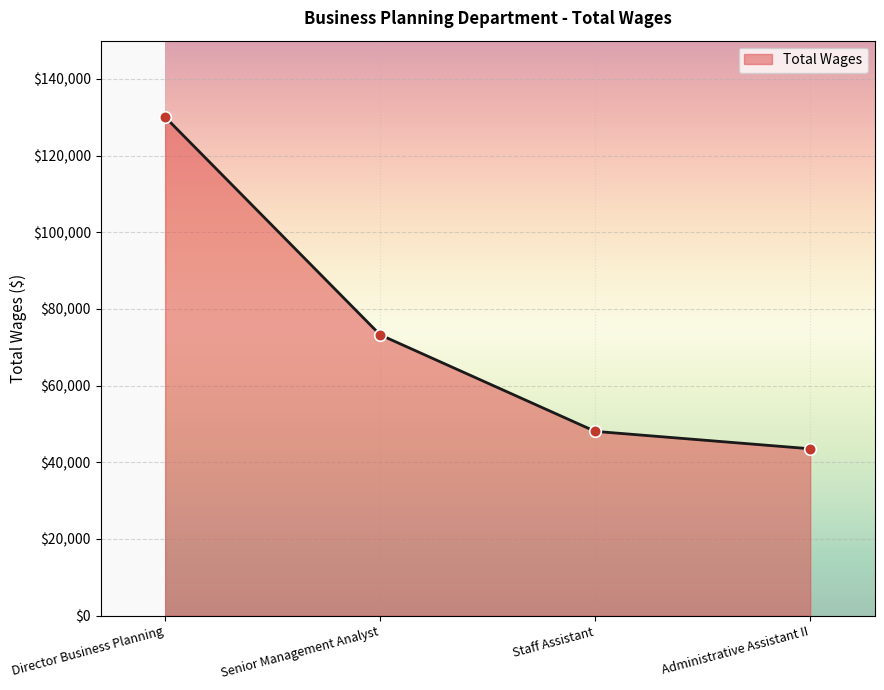

What is the ratio of the value at Administrative Assistant II to the value at Senior Management Analyst?

0.6